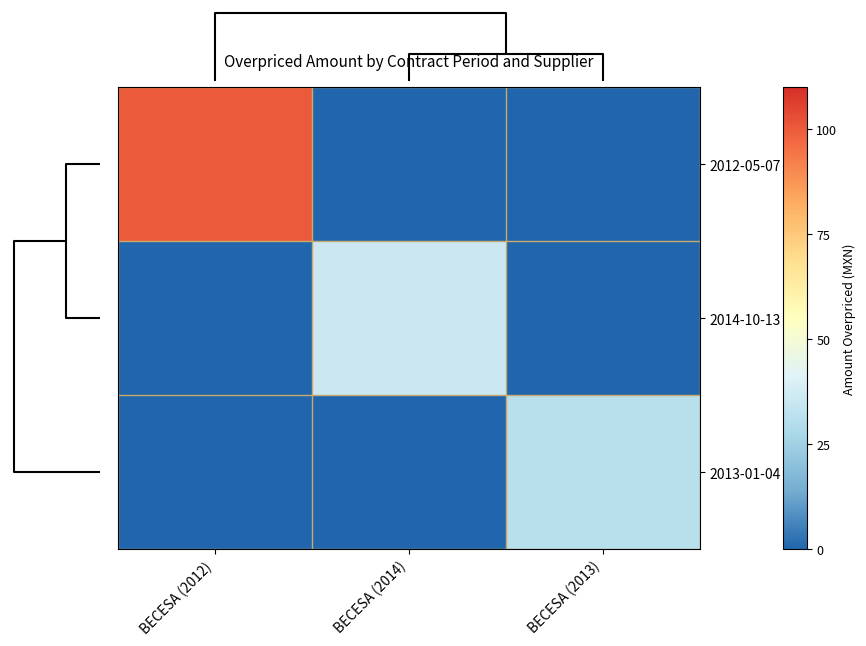

At how many categories does at least one series exceed 26?

3